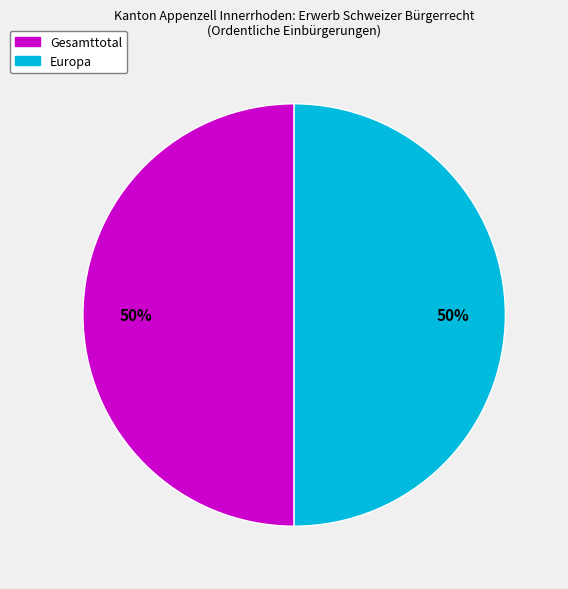

To the nearest percent, what is the average slice percentage?

50%